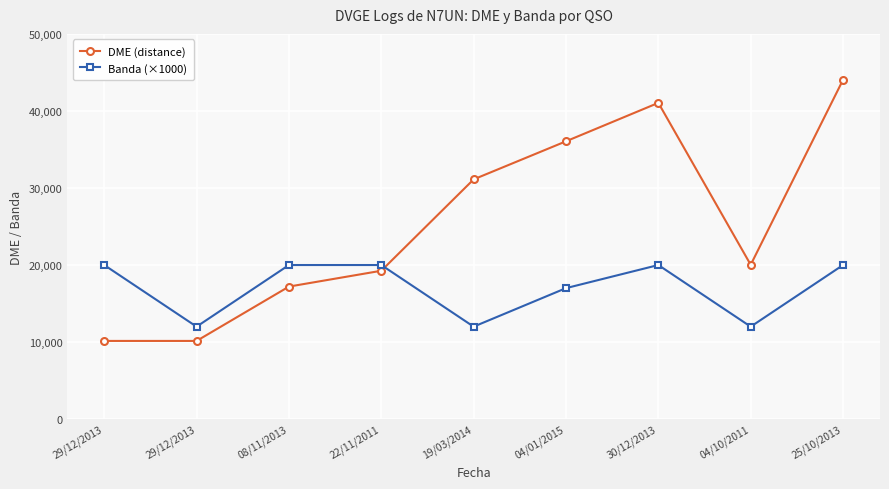

Does the chart have visible grid lines?

Yes